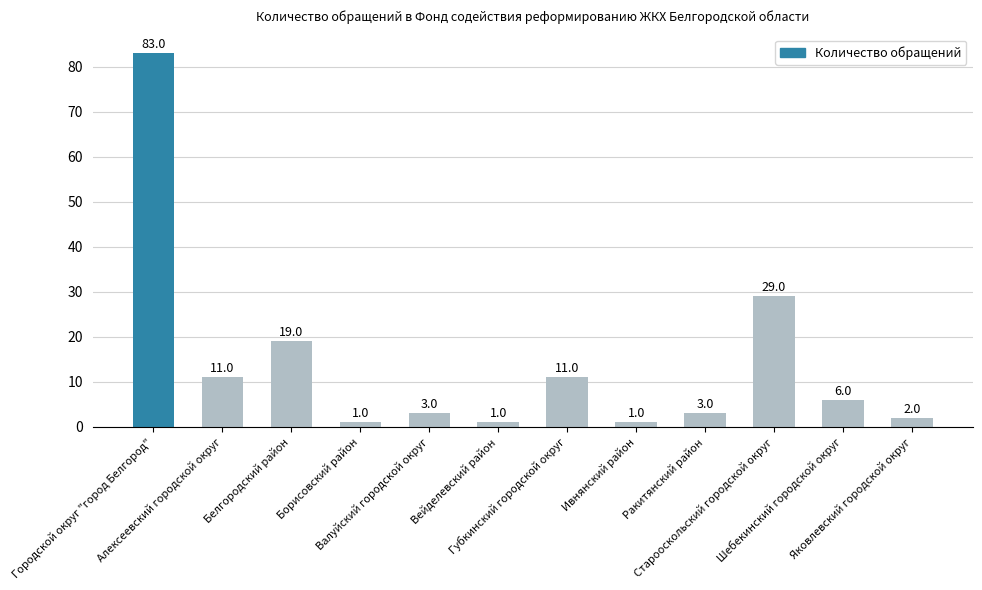

What is the label of the 12th bar from the right?

Городской округ "город Белгород"